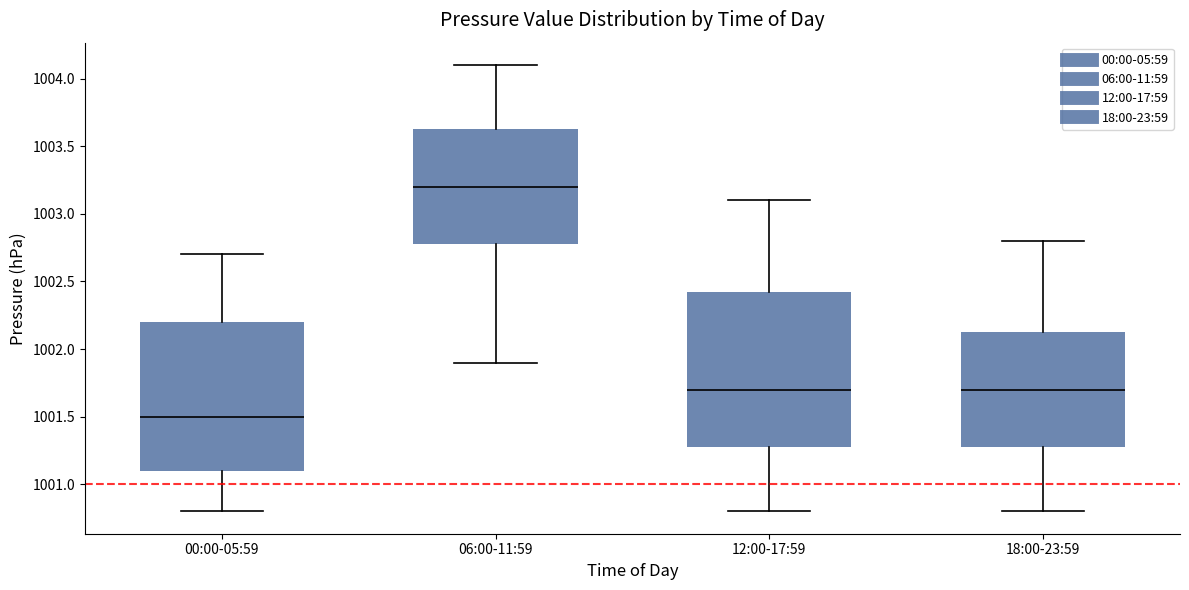

Where does the median line of the box for 00:00-05:59 sit on the y-axis? The values are not printed on the chart, so give them approximately, as read against the axis.

1001.50